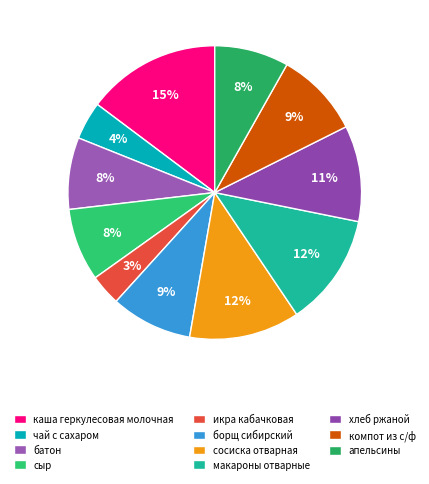

What is the smallest slice in the pie chart?

икра кабачковая